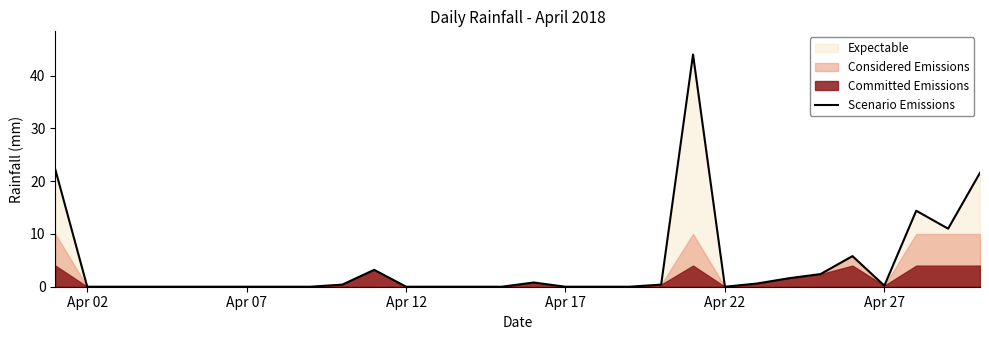

What is the highest value of the Scenario Emissions series?

44.0